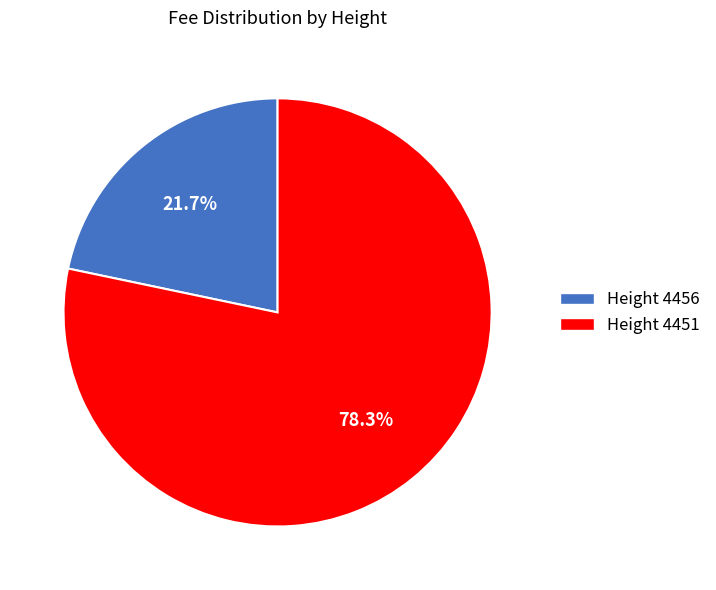

Is the sum of Height 4451 and Height 4456 greater than half?

Yes